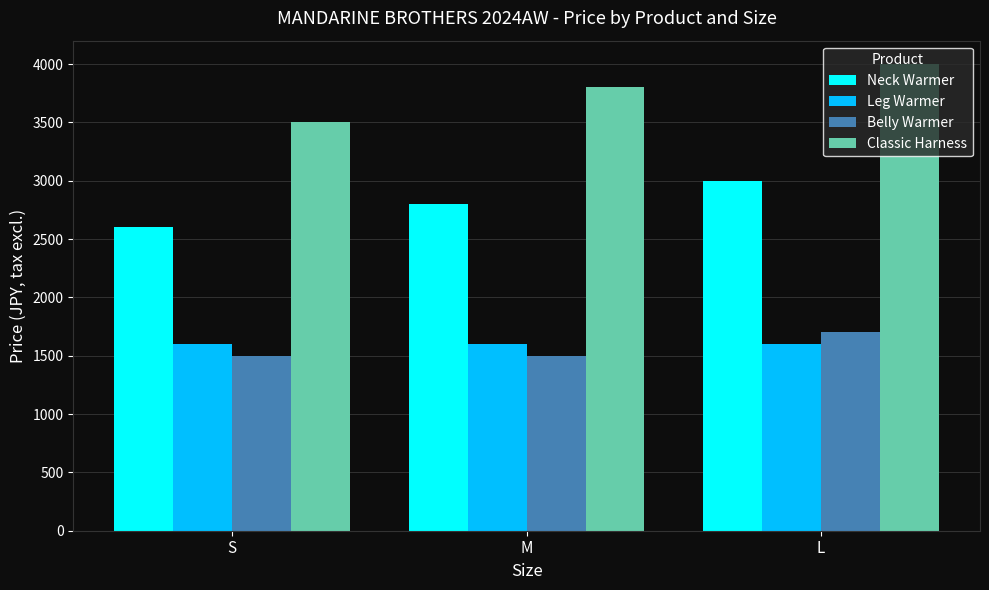

Which series has the largest total across all categories?

Classic Harness